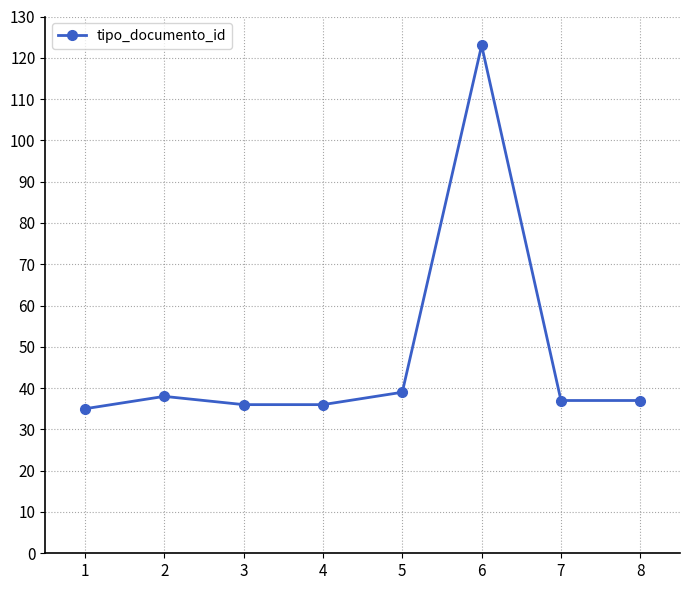

True or false: the data has more than 1 interior local peaks.

True